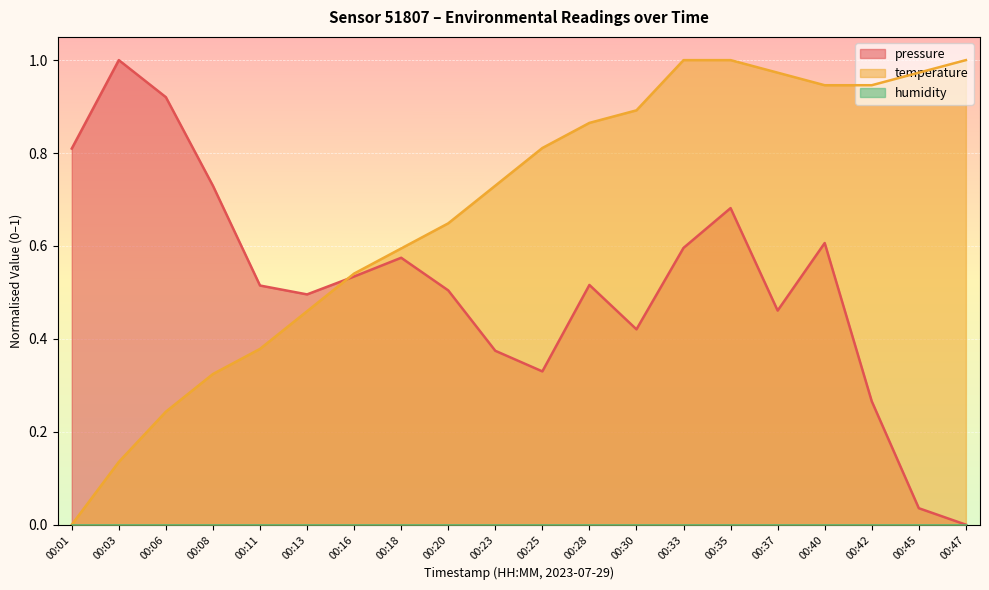

What is the difference between the second highest and second lowest values in the pressure series?

0.9